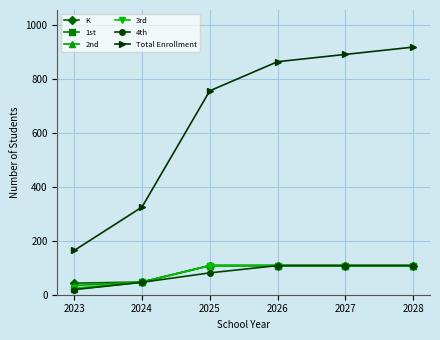

At which label is 1st closest to 64?

2024